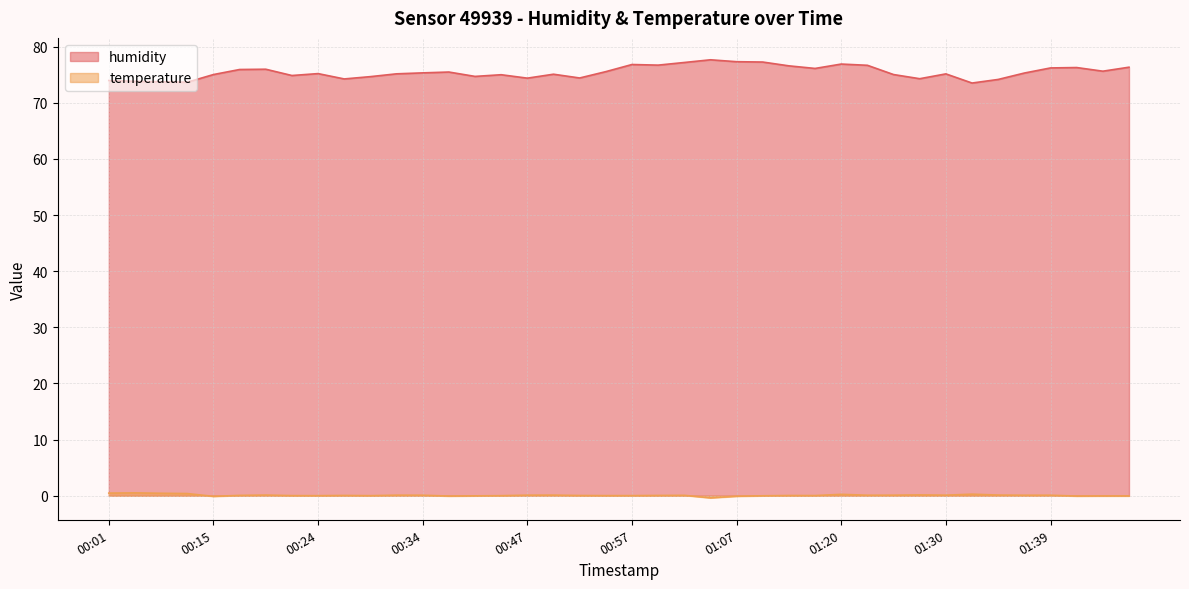

How many data points in temperature are above 0?

31